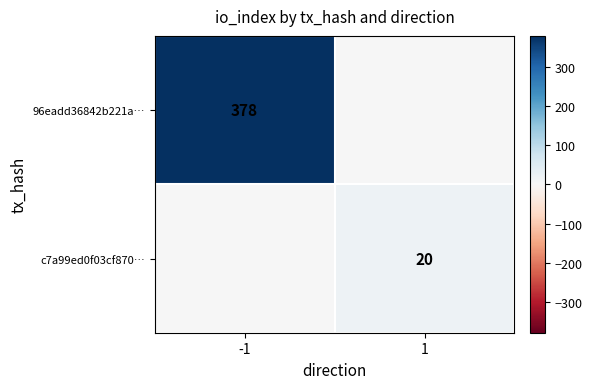

Is the value of 96eadd36842b221a… at -1 greater than the value of c7a99ed0f03cf870… at 1?

Yes